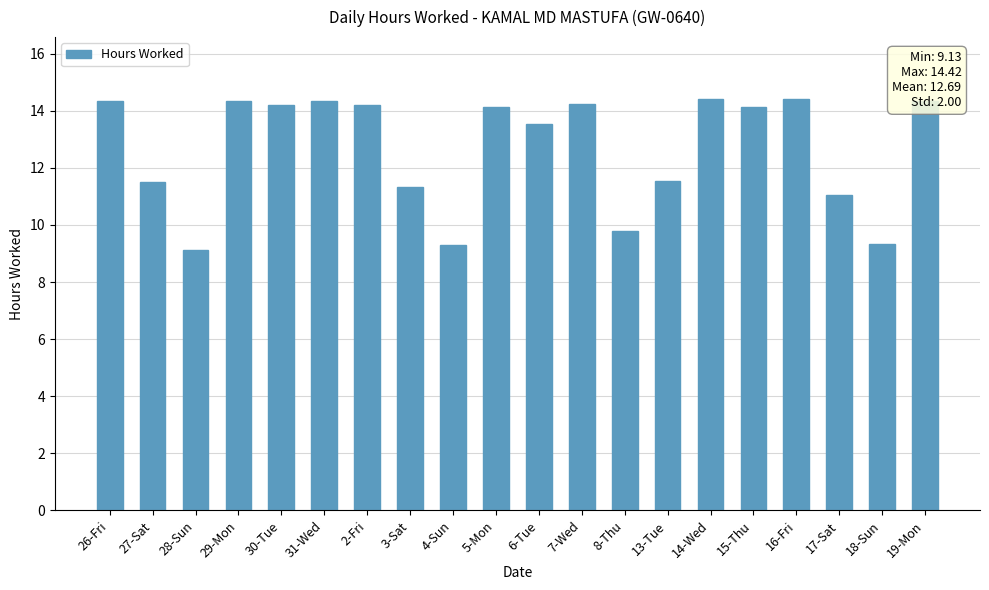

What is the value of the 7th bar from the left?

14.2